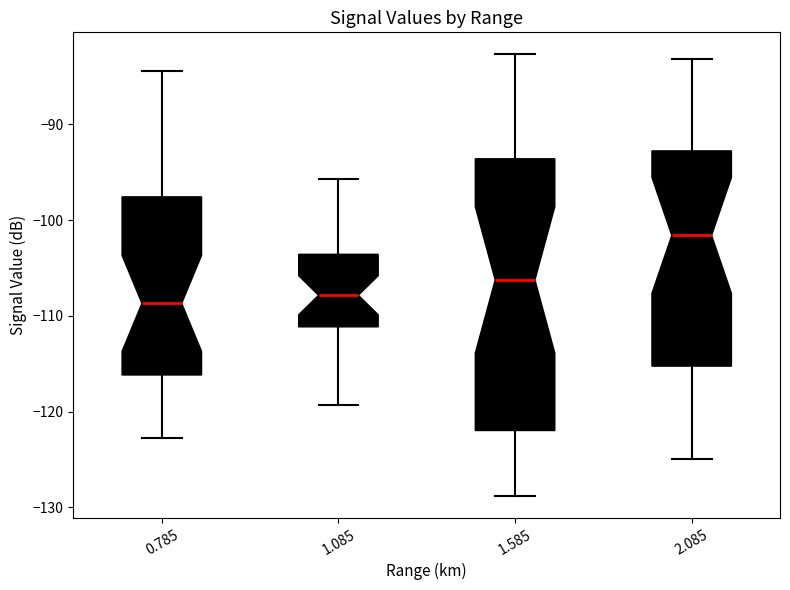

Reading left to right, transcribe this box plot: for each box, give where its median line is, the range the box spans, and where its two whiskers end, as read against the y-axis. The values are not printed on the chart, so give them approximately, as read against the axis.

0.785: median -109, box -116 to -98, whiskers -123 to -84
1.085: median -108, box -111 to -104, whiskers -119 to -96
1.585: median -106, box -122 to -94, whiskers -129 to -83
2.085: median -102, box -115 to -93, whiskers -125 to -83